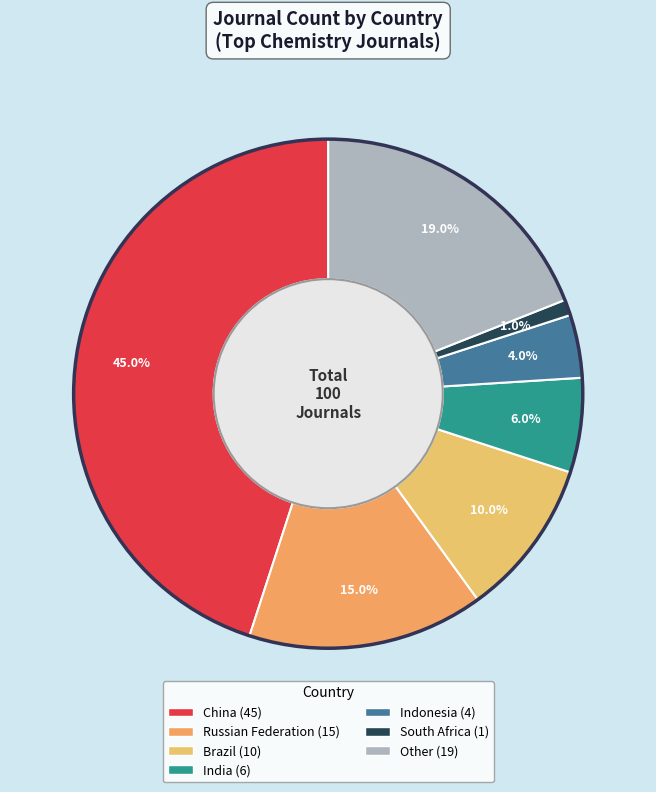

Approximately how many times larger is the value at Other compared to India?

3.2